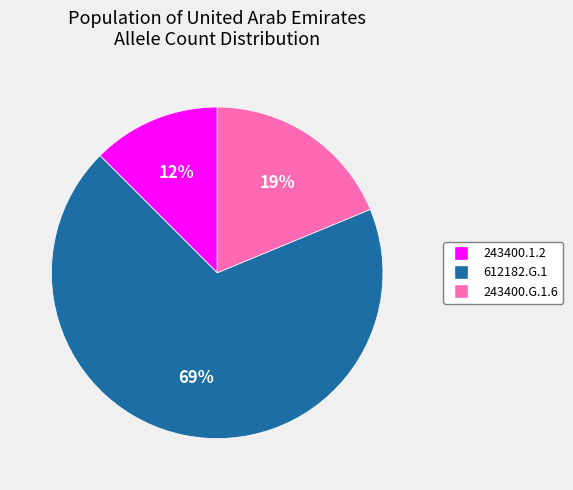

What is the largest slice in the pie chart?

612182.G.1